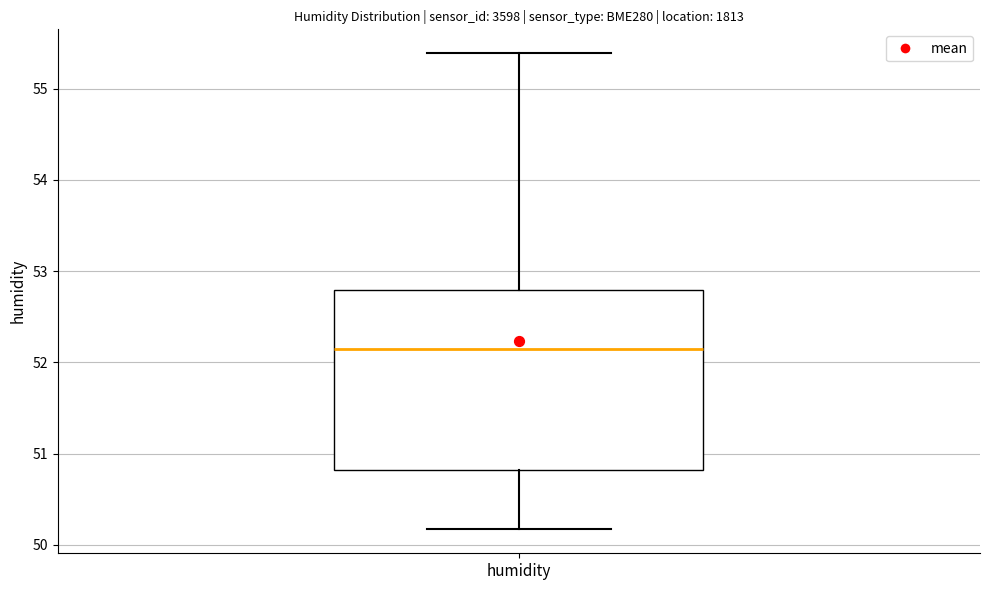

Read this box plot against the y-axis: the position of the median line, the range covered by the box, and the ends of both whiskers. The values are not printed on the chart, so give them approximately, as read against the axis.

median 52.2, box 50.8 to 52.8, whiskers 50.2 to 55.4